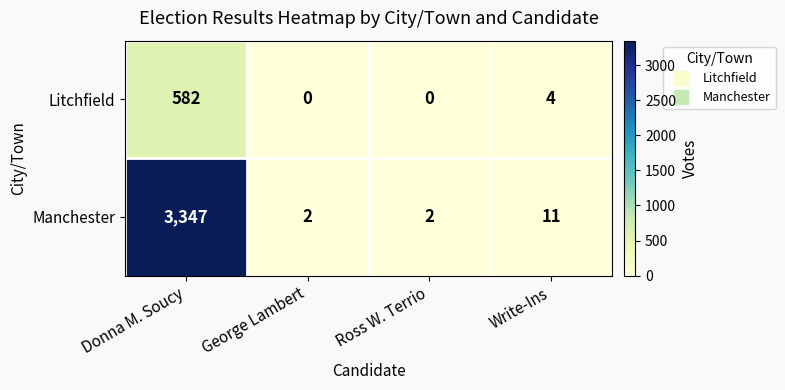

Reading left to right, what are all the values shown in this chart?

Litchfield: 582	0	0	4
Manchester: 3347	2	2	11